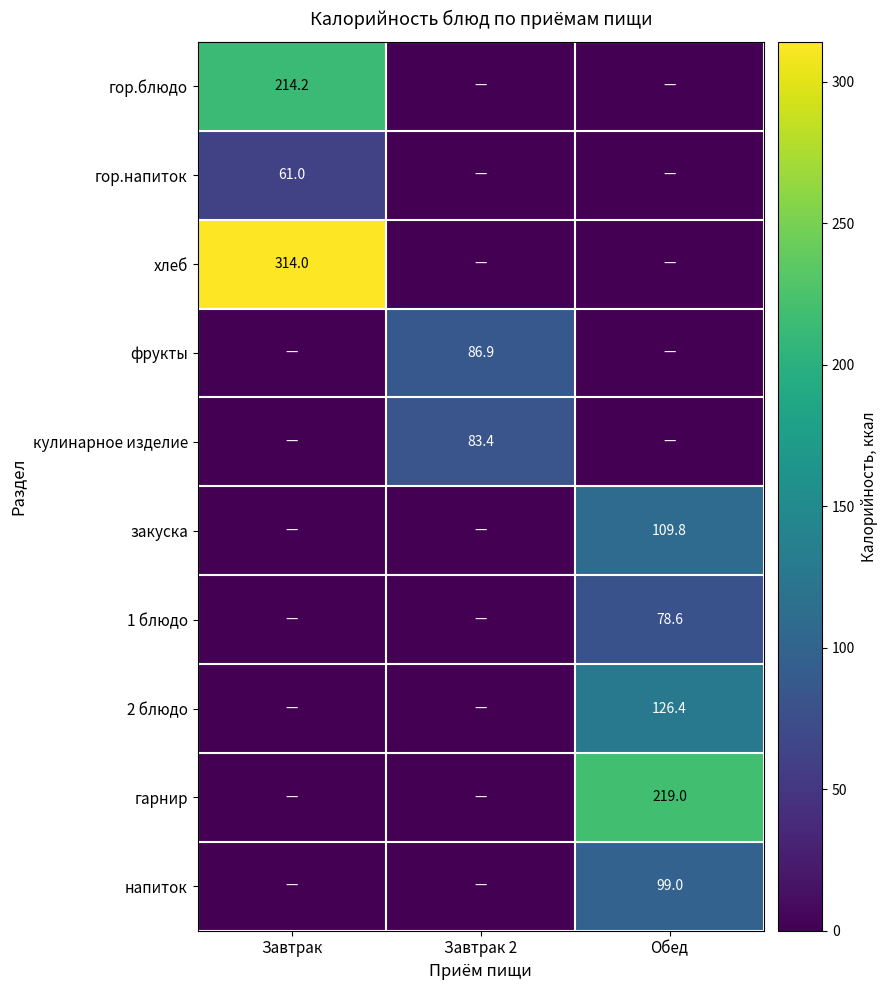

What is the total value across all series at Обед?

632.8